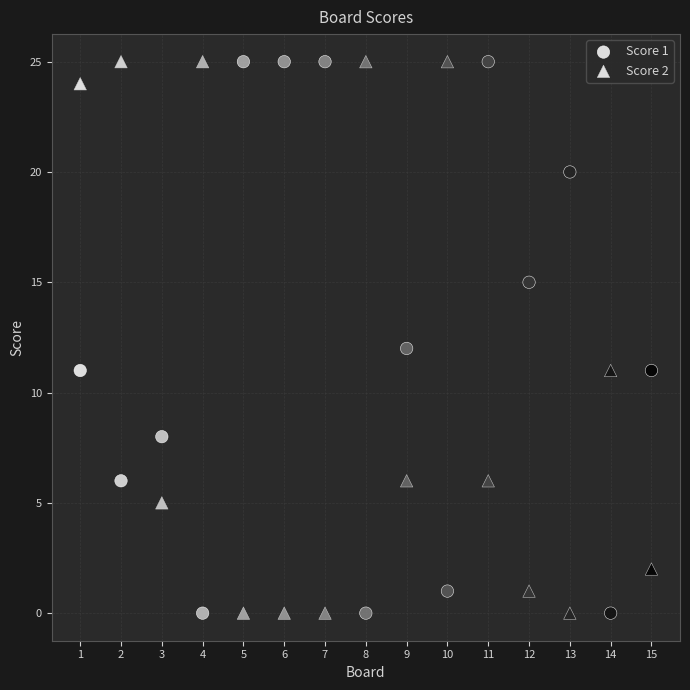

How many data points are displayed?

30